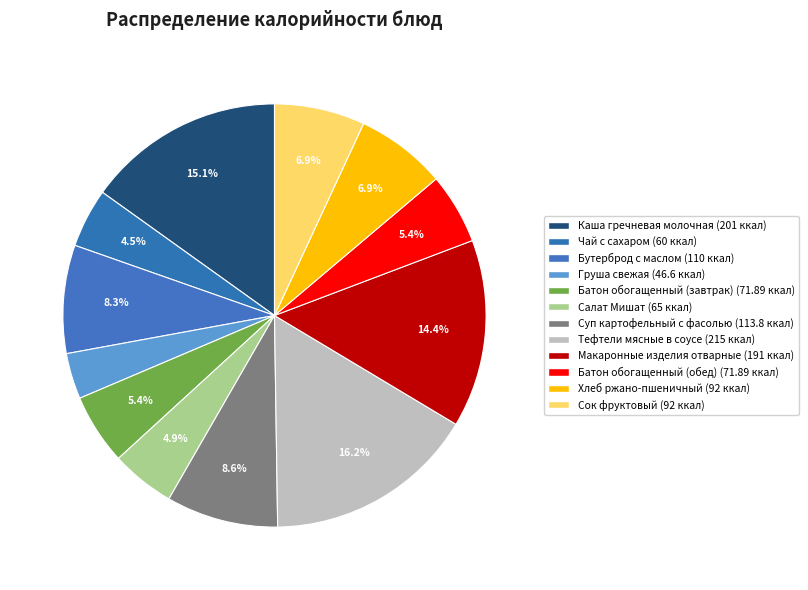

Is it true that Груша свежая is 4% of the pie?

True